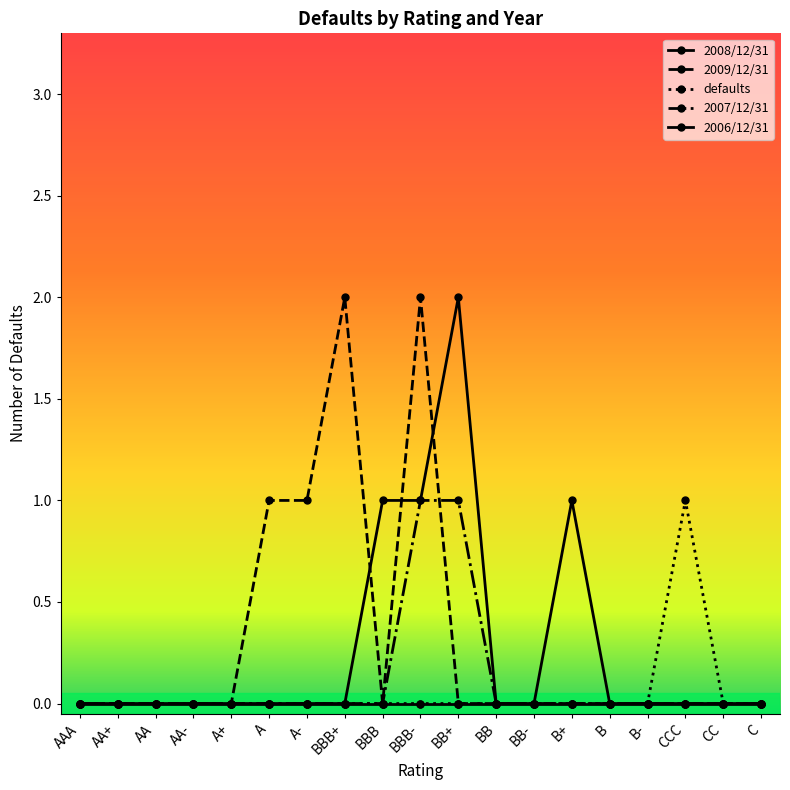

Is this an area chart (filled region under the line)?

No